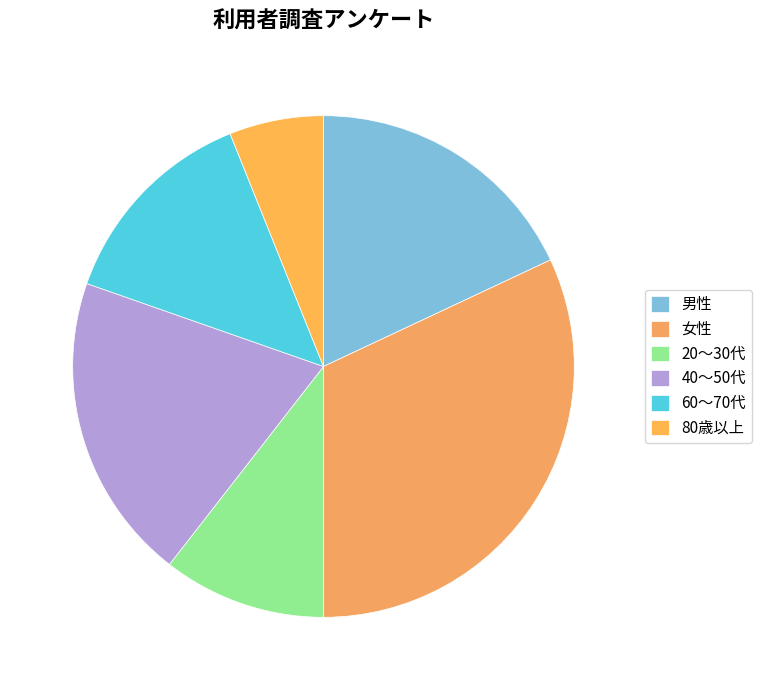

To the nearest percent, what portion does 40～50代 represent?

20%